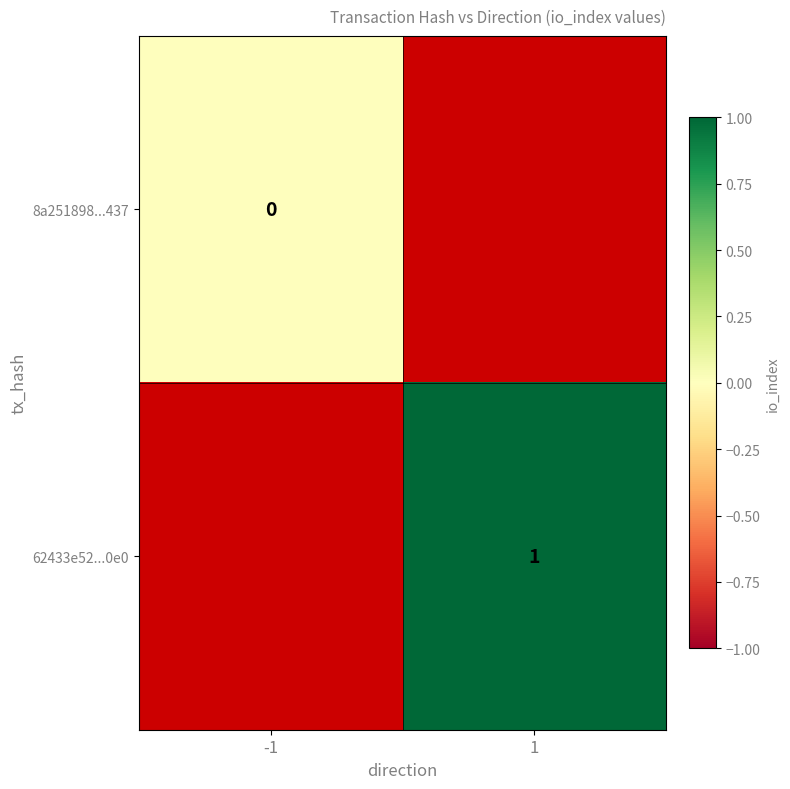

Is it true that 62433e52...0e0 equals 1 at 1?

True